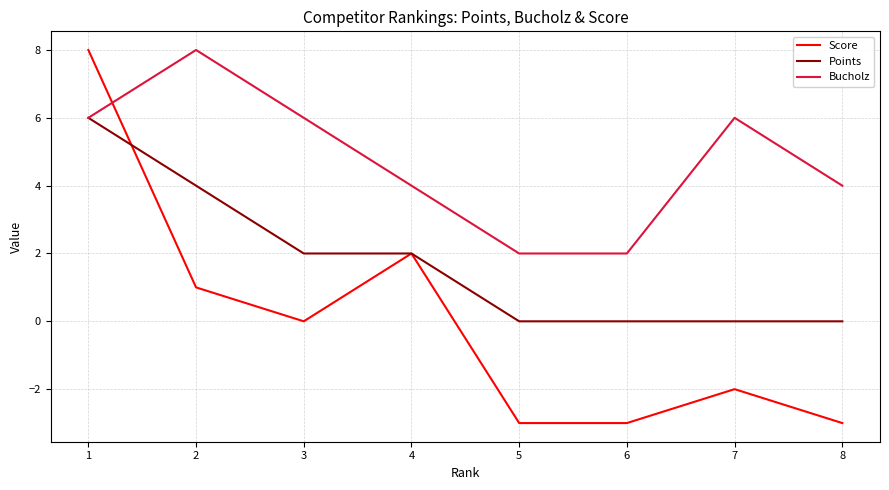

Reading left to right, what are all the values shown in this chart?

Score: 8	1	0	2	-3	-3	-2	-3
Points: 6	4	2	2	0	0	0	0
Bucholz: 6	8	6	4	2	2	6	4